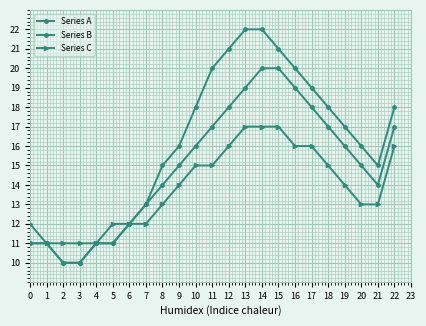

Count the number of data series in this chart.

3